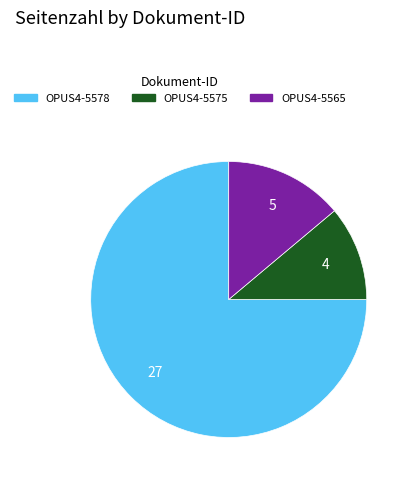

Rank the categories by value from highest to lowest.

OPUS4-5578, OPUS4-5565, OPUS4-5575